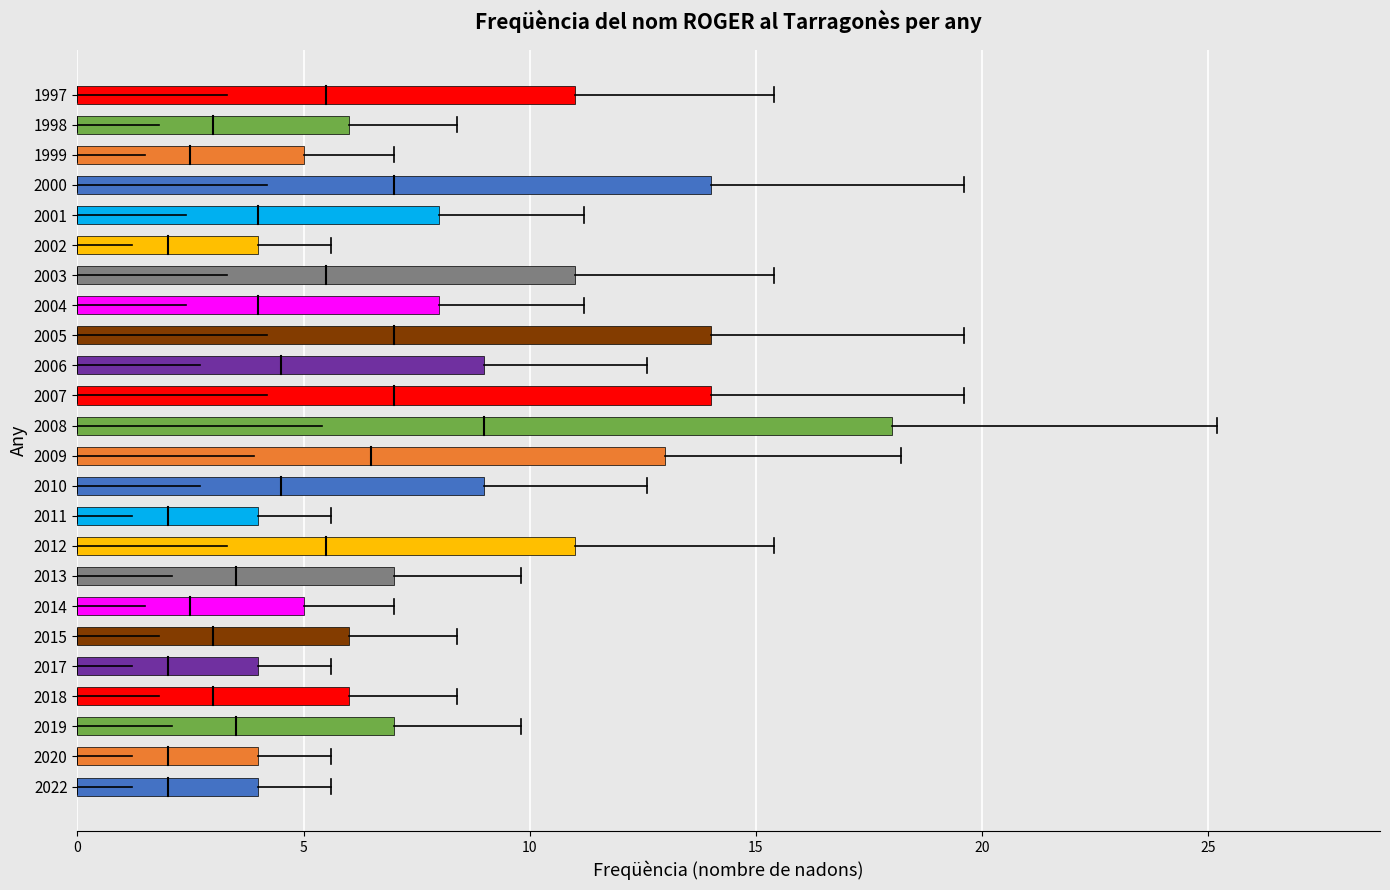

What is the difference between the values at 1998 and 2006?

3